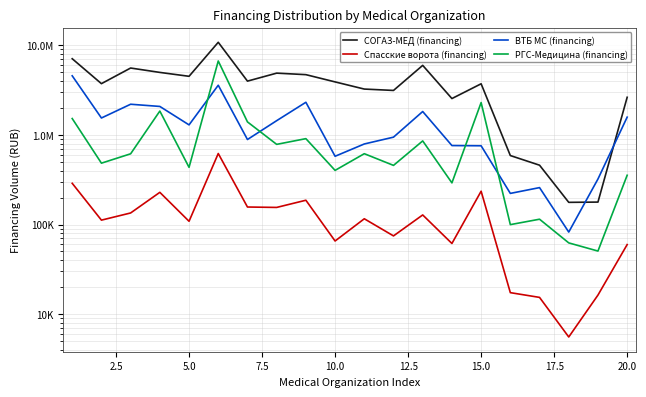

List the series in order of their peak value, highest first.

СОГАЗ-МЕД (financing), РГС-Медицина (financing), ВТБ МС (financing), Спасские ворота (financing)